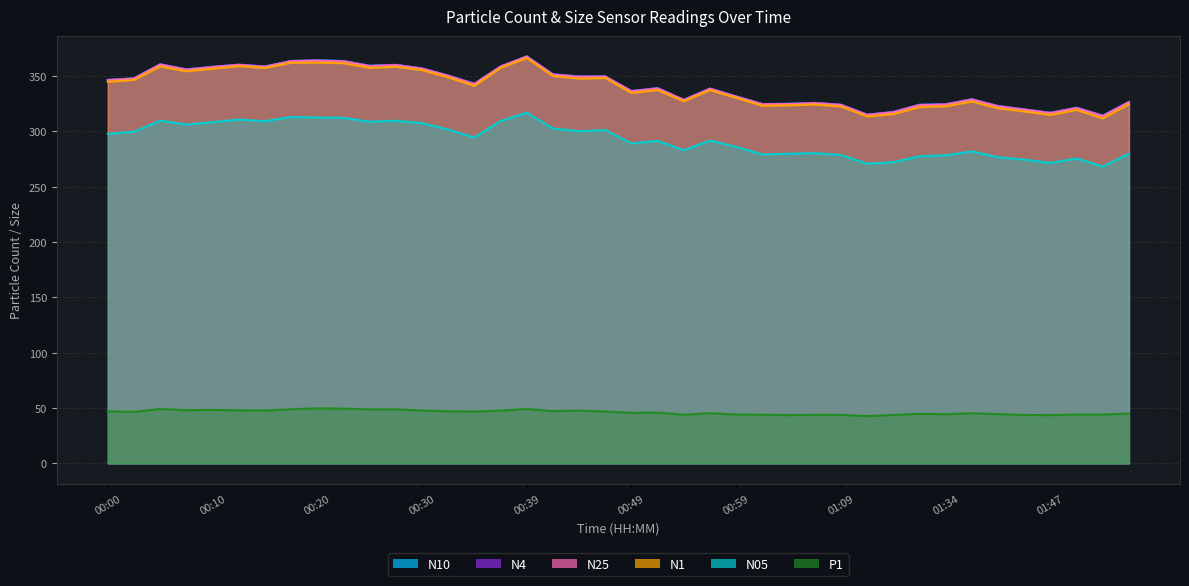

The value of N1 at 00:47 is 76.3. True or false?

False